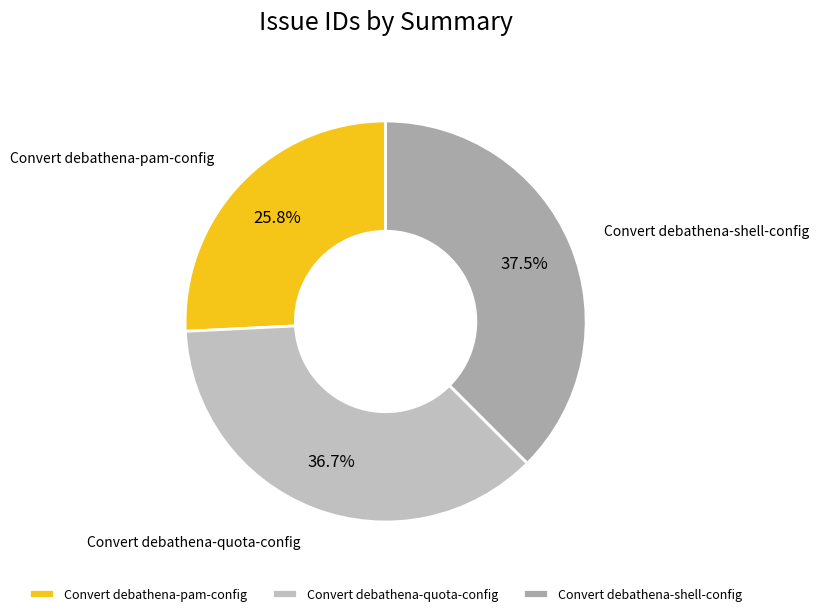

How many segments does this pie chart have?

3